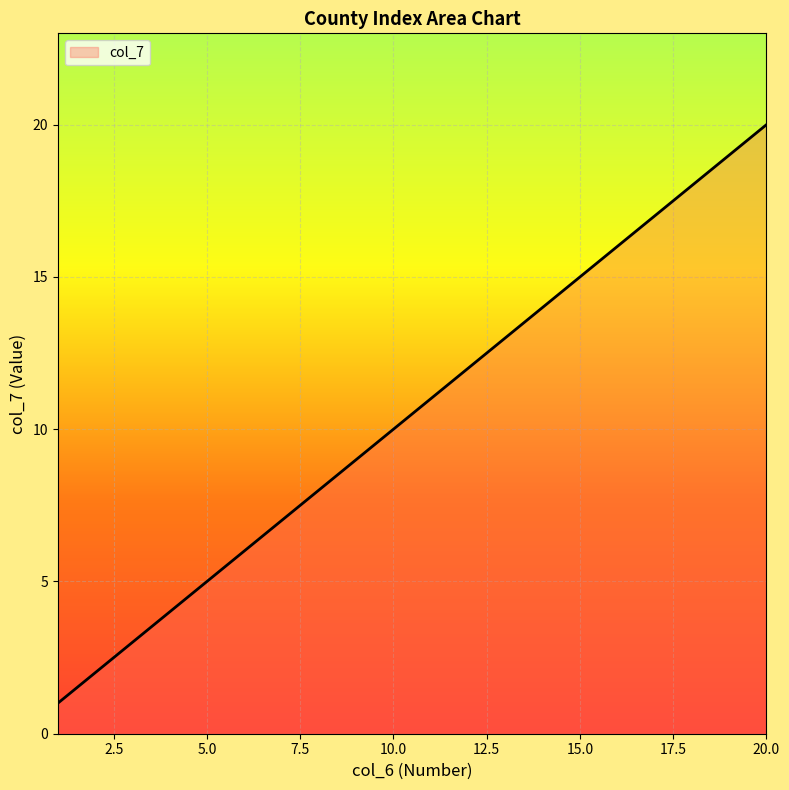

True or false: the data has more than 0 interior local peaks.

False